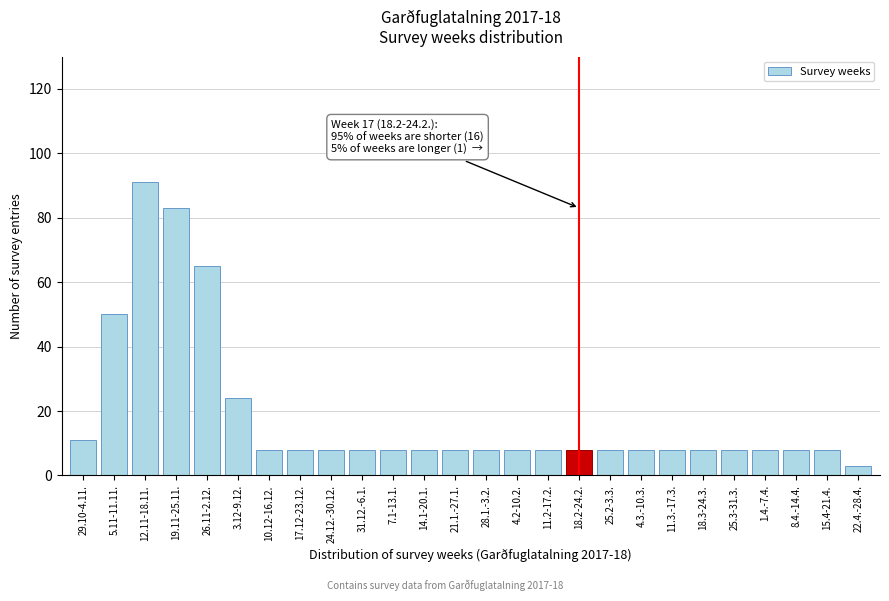

Reading left to right, extract all data points from this chart.

11	50	91	83	65	24	8	8	8	8	8	8	8	8	8	8	8	8	8	8	8	8	8	8	8	3